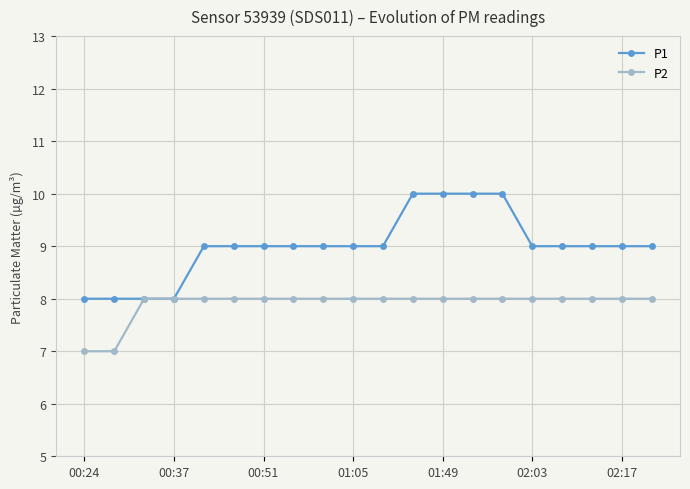

Which series has the largest total across all categories?

P1